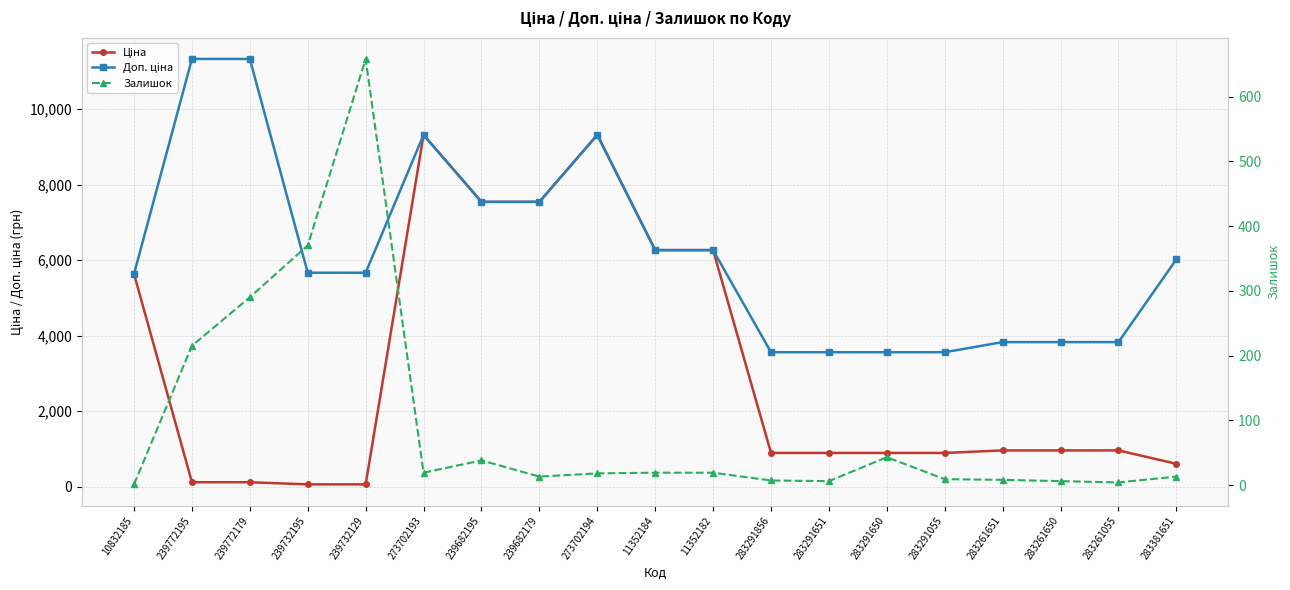

How many interior local peaks does the Залишок series have?

3